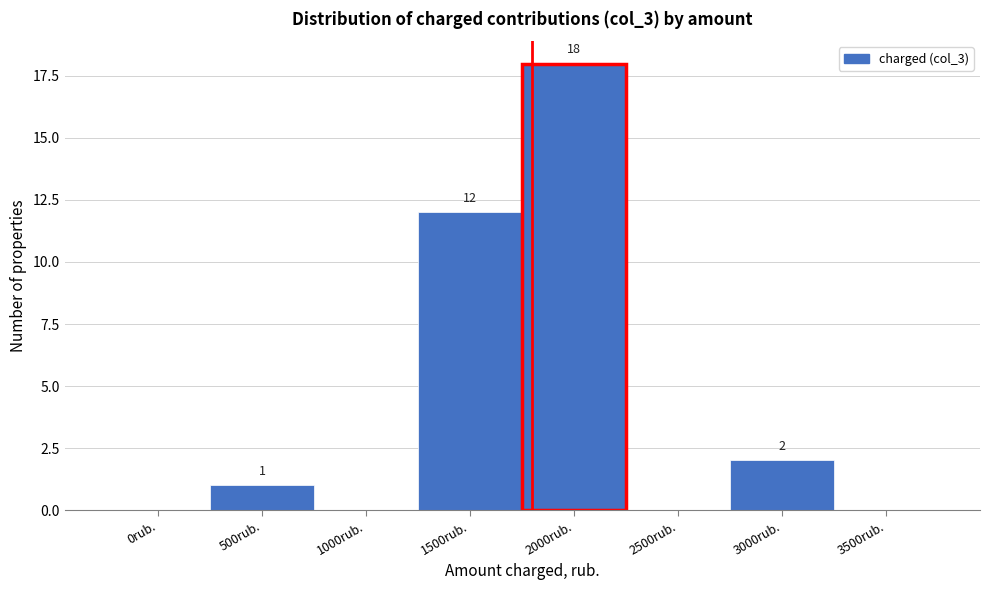

Reading right to left, transcribe all the data shown in this chart.

3500rub.=0	3000rub.=2	2500rub.=0	2000rub.=18	1500rub.=12	1000rub.=0	500rub.=1	0rub.=0